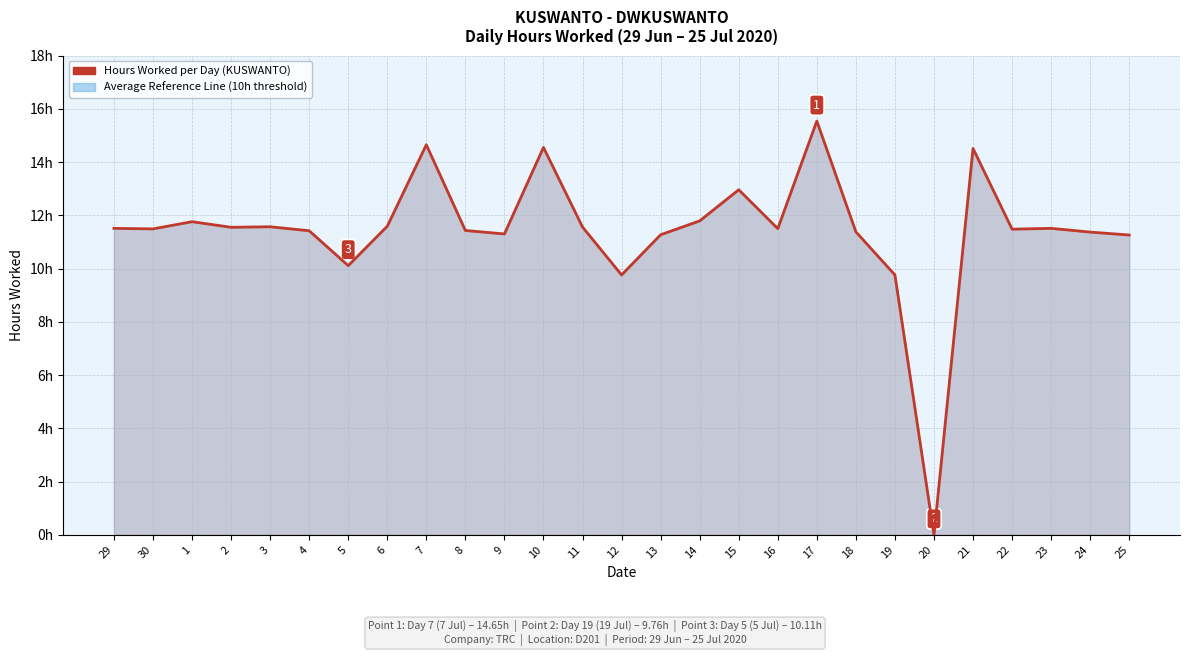

Does the chart display data point markers on the line(s)?

No